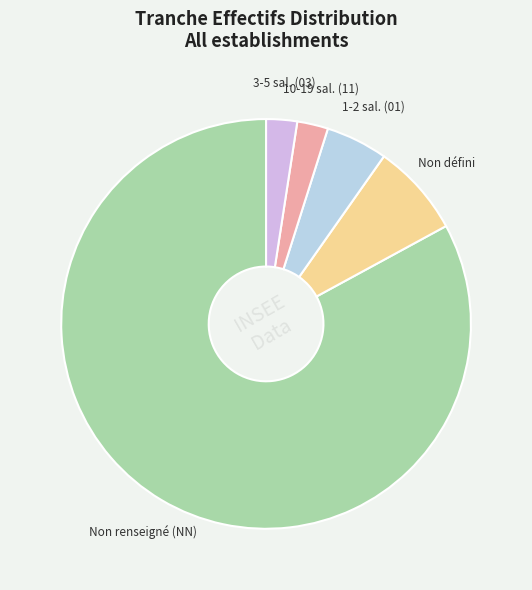

Do 3-5 sal. (03) and Non défini together represent more than half of the pie?

No